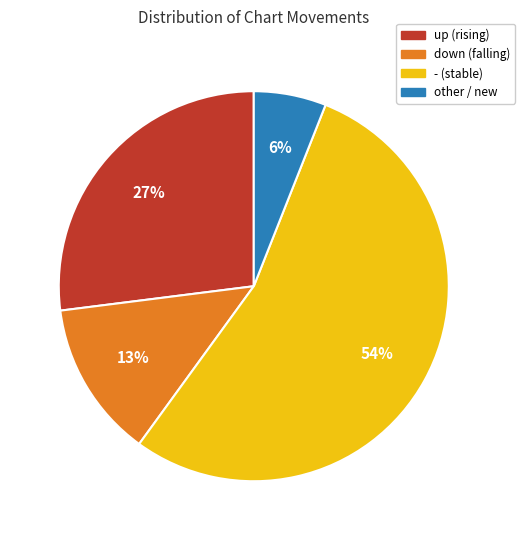

What is the ratio of the value at up to the value at other?

4.5